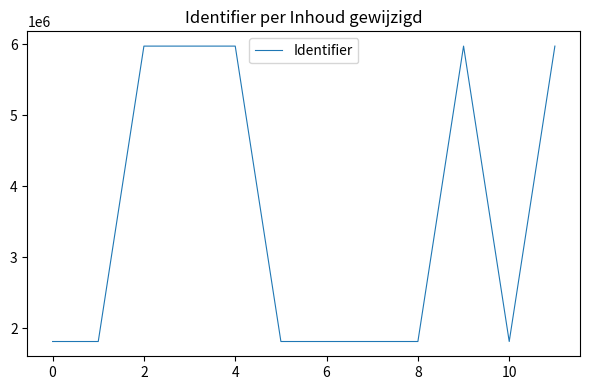

What is the minimum value shown in the chart?

1810425